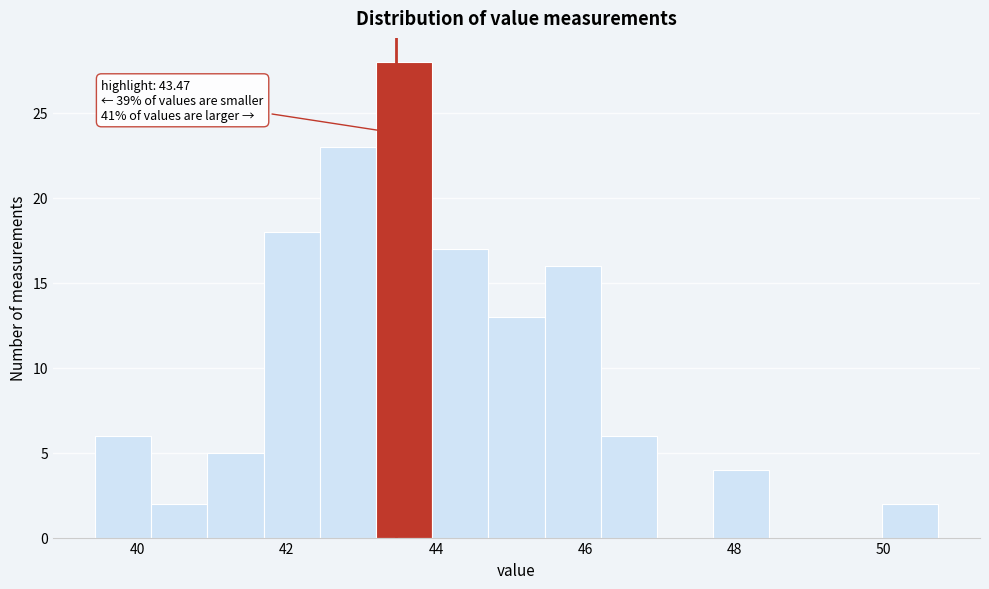

Read against the x-axis, roughly where is the centre of the tallest bar?

43.6